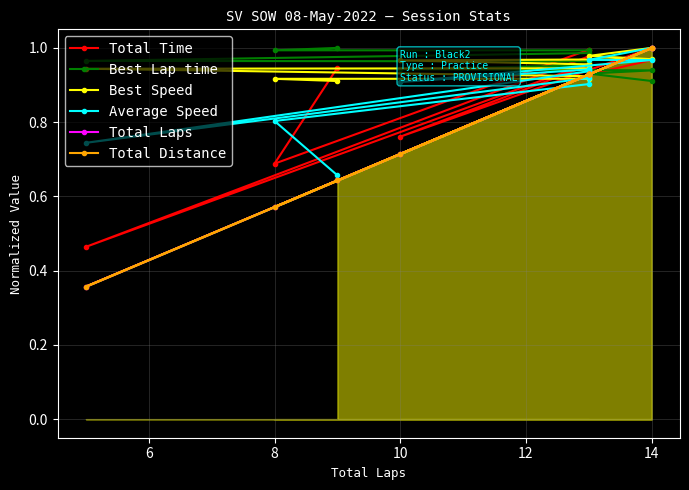

How many lines are shown in the chart?

6